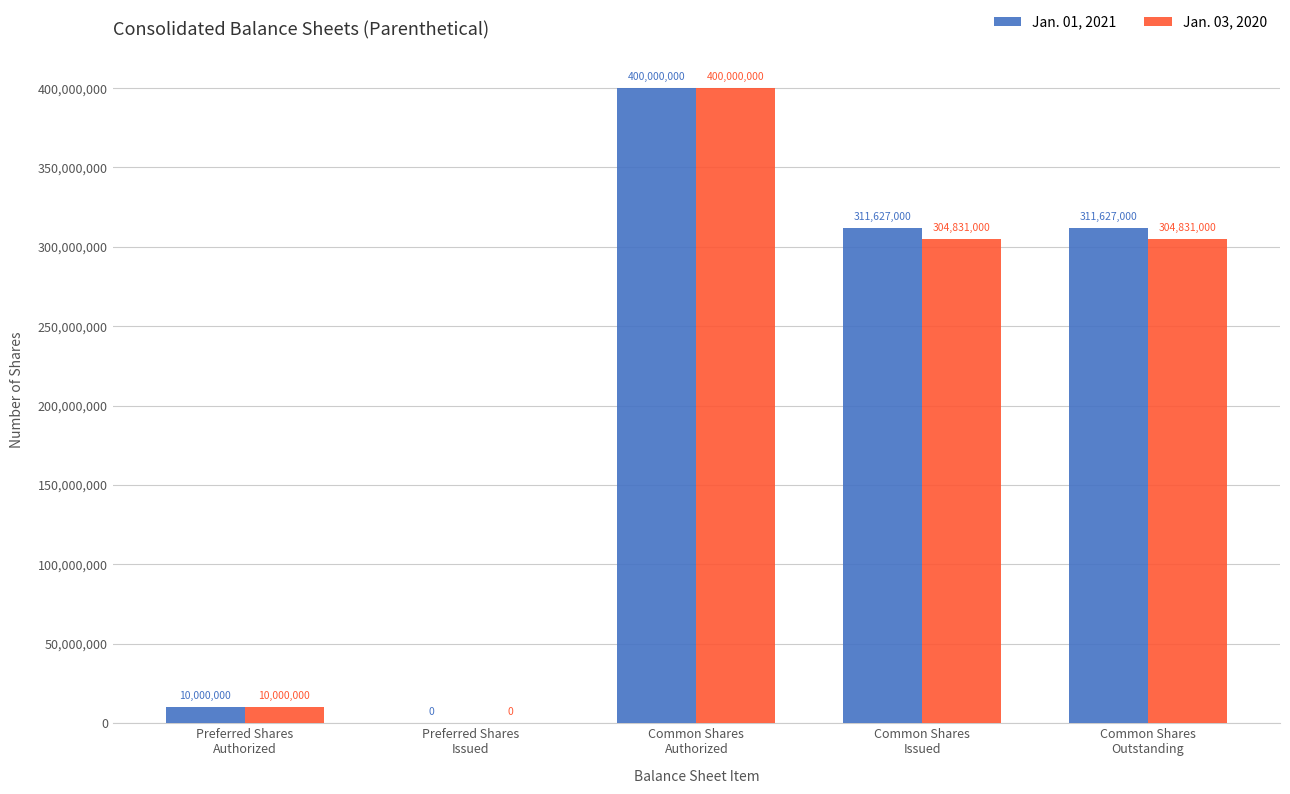

What is the sum of all Jan. 03, 2020 values?

1019662000